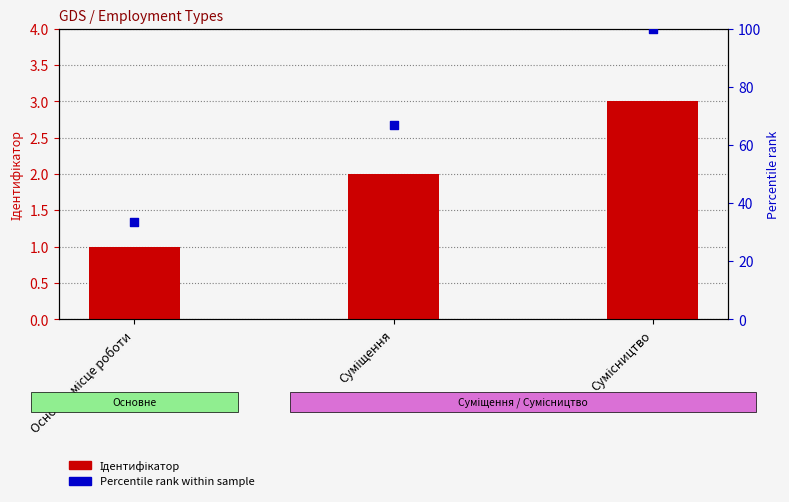

At which category is the sum across all series the highest?

Сумісництво